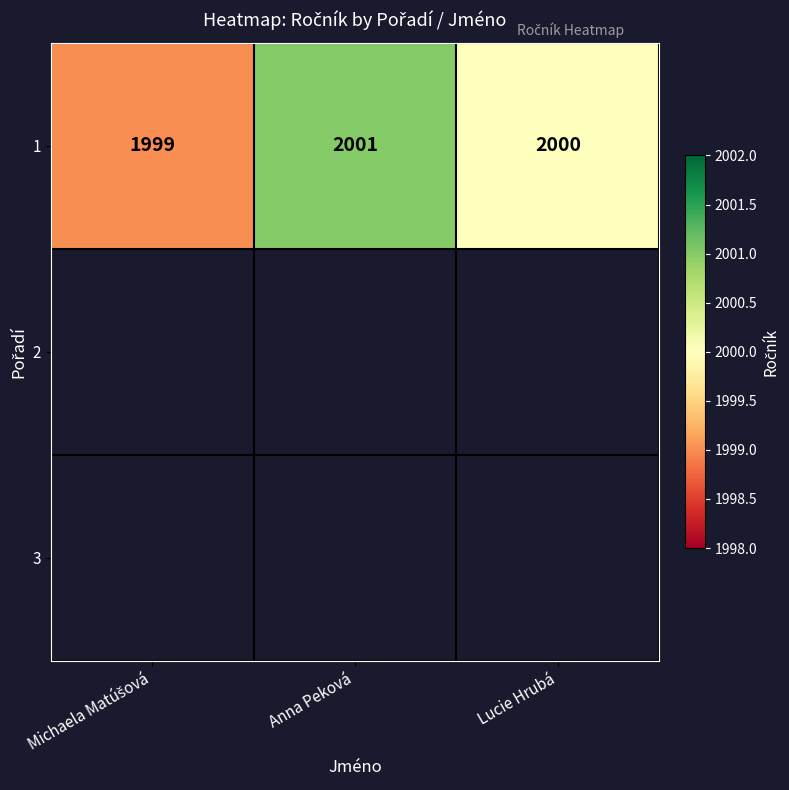

Reading right to left, transcribe all the data shown in this chart.

2000	2001	1999